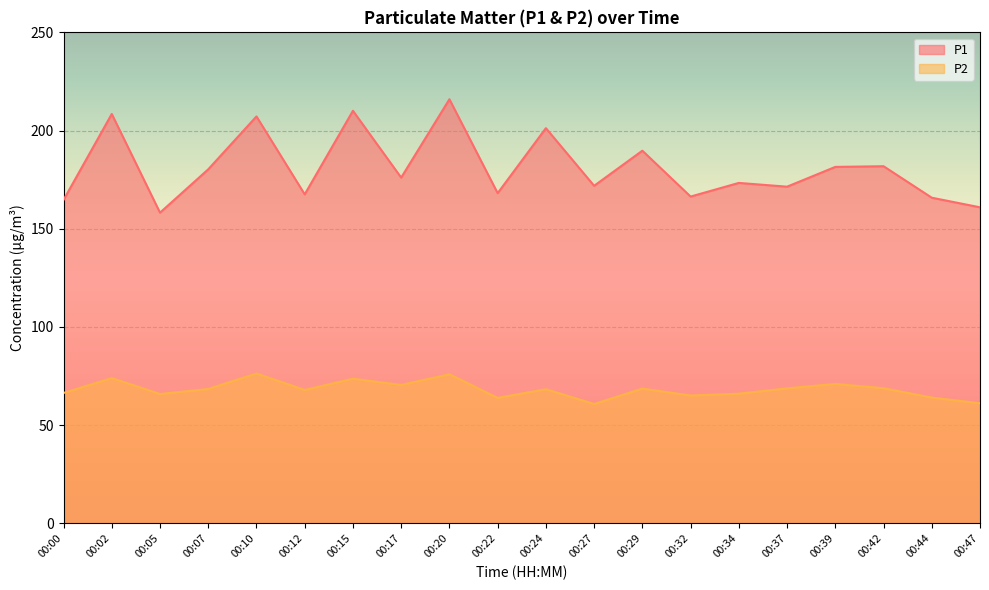

Between 00:29 and 00:32, which is larger?

00:29